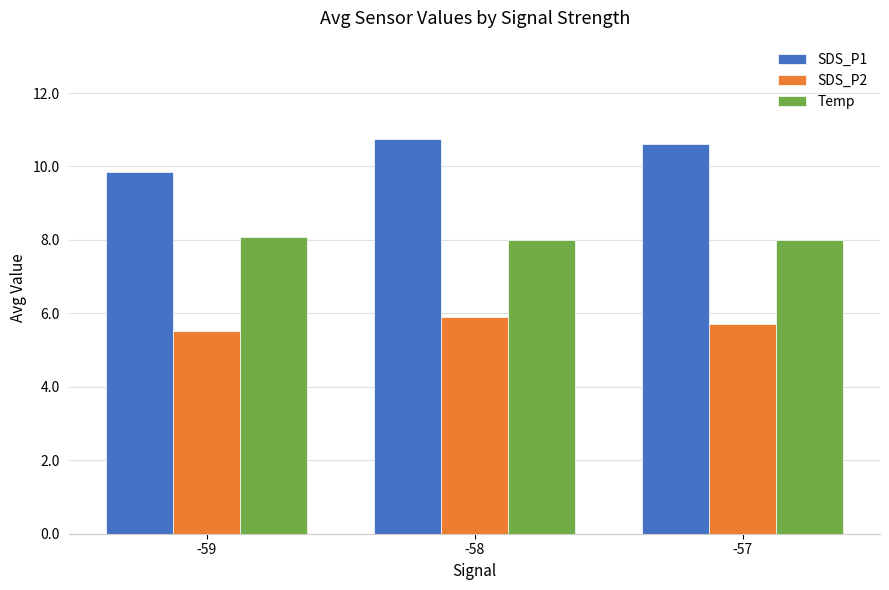

Is it true that SDS_P2 equals 7.5 at -59?

False